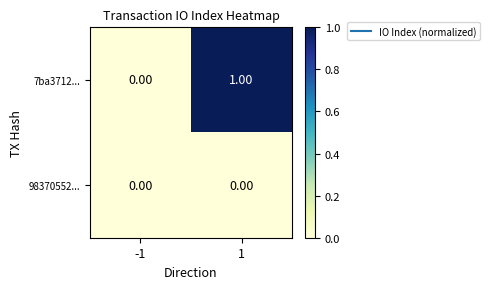

Rank the series at 1 from highest to lowest value.

7ba3712..., 98370552...